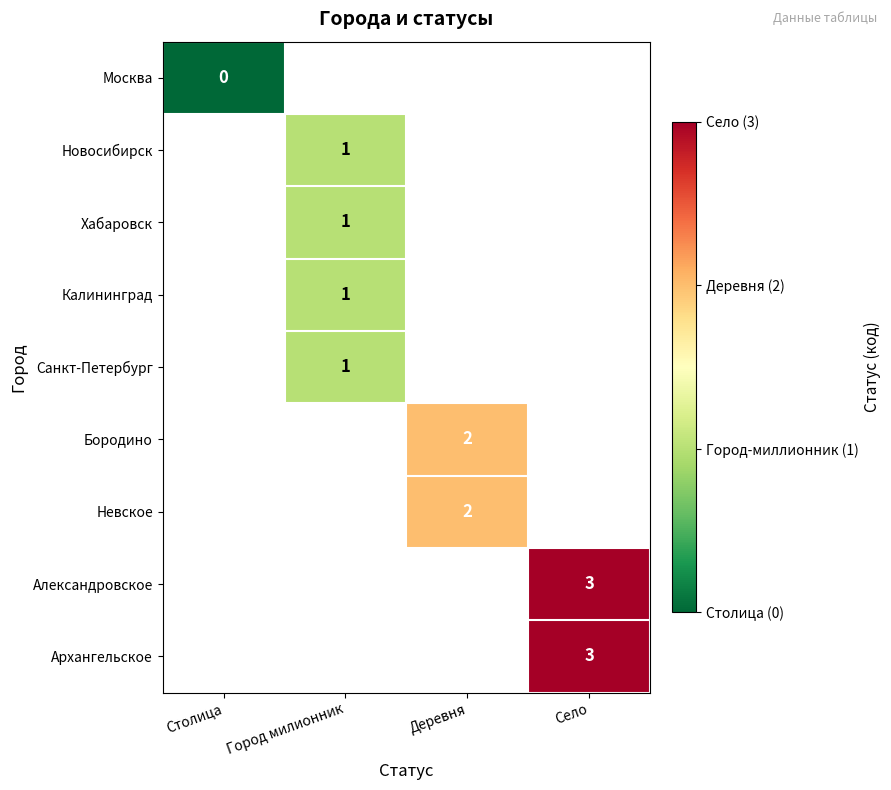

At how many categories does at least one series exceed 0?

3